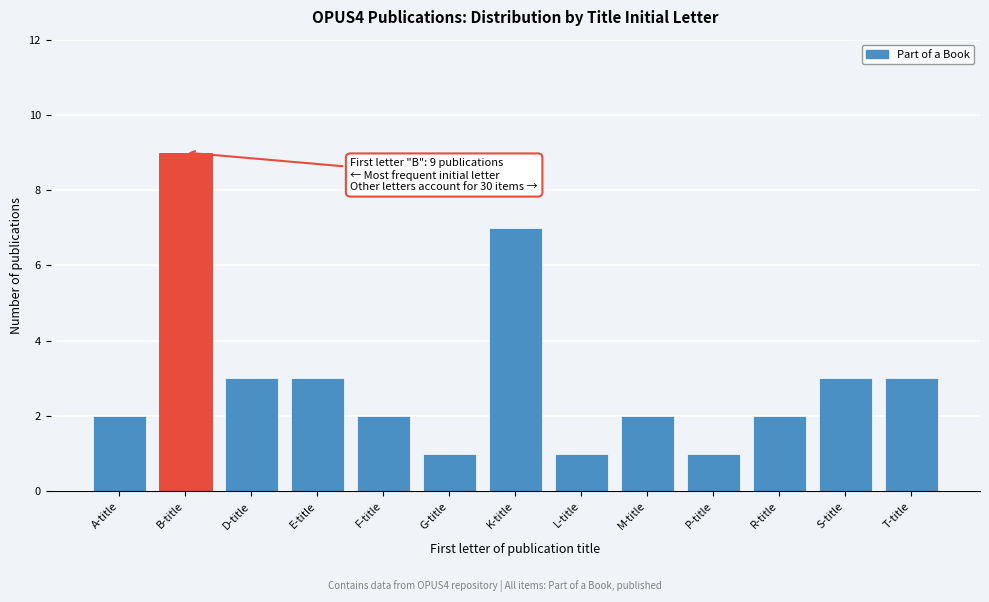

Reading left to right, what are all the values shown in this chart?

2	9	3	3	2	1	7	1	2	1	2	3	3